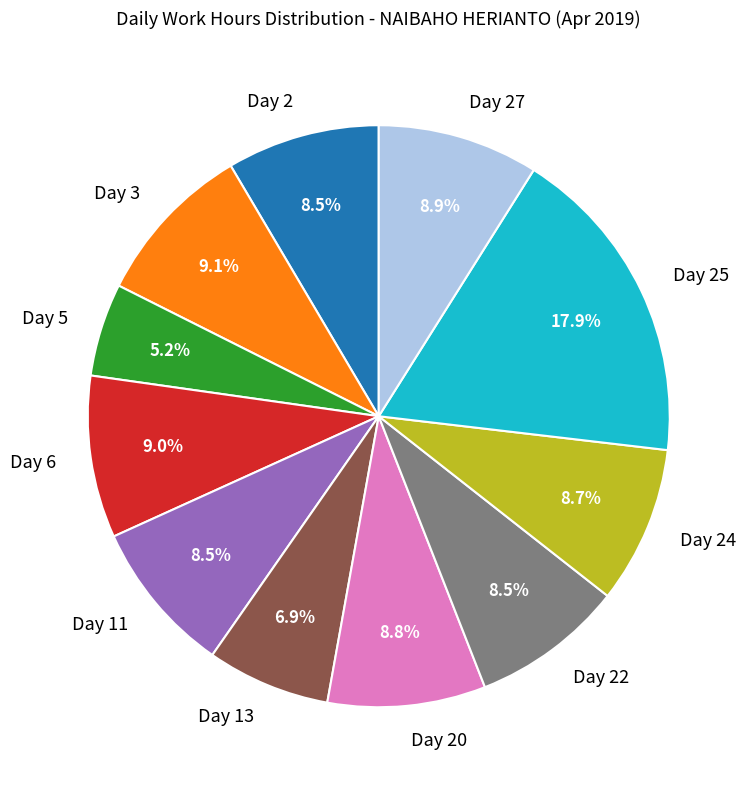

Does Day 20 represent more than half of the total?

No